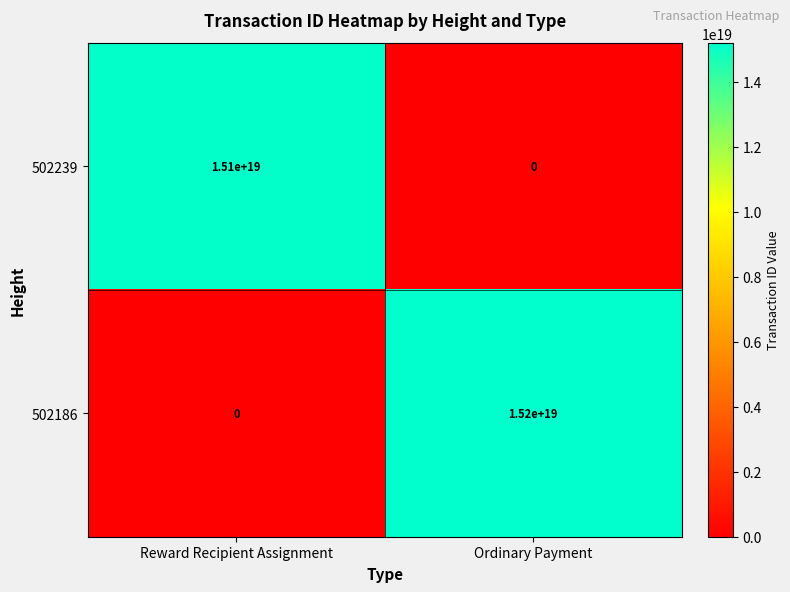

At which category is the sum across all series the highest?

Ordinary Payment